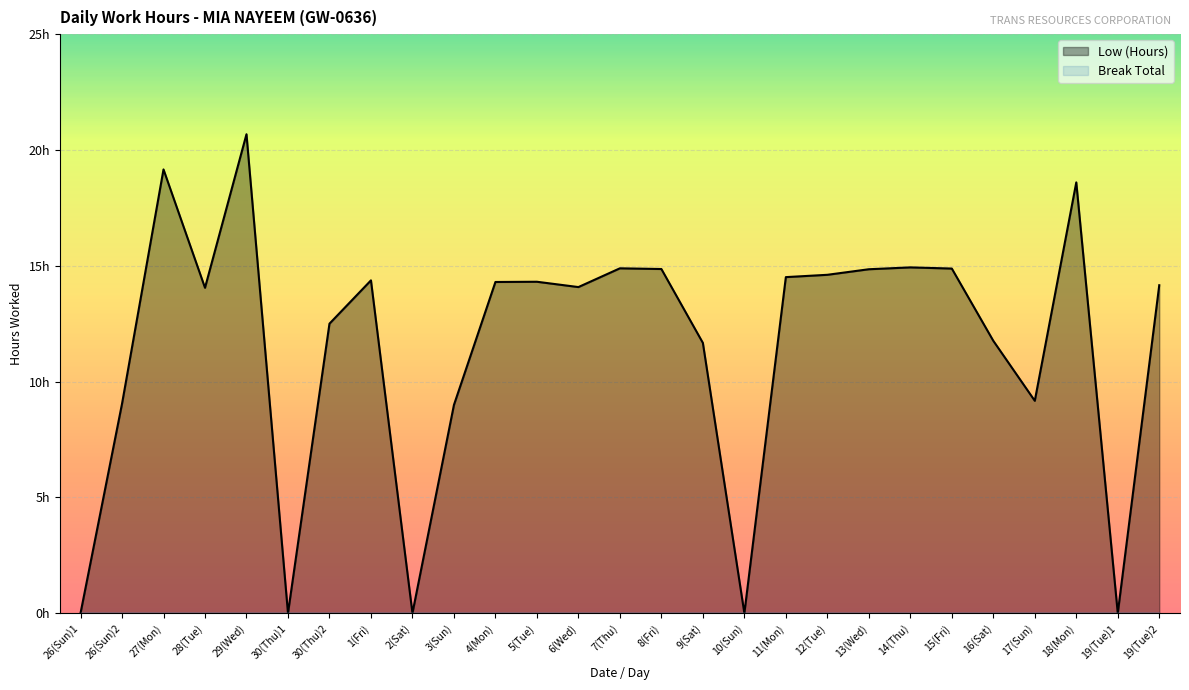

How many lines are shown in the chart?

1